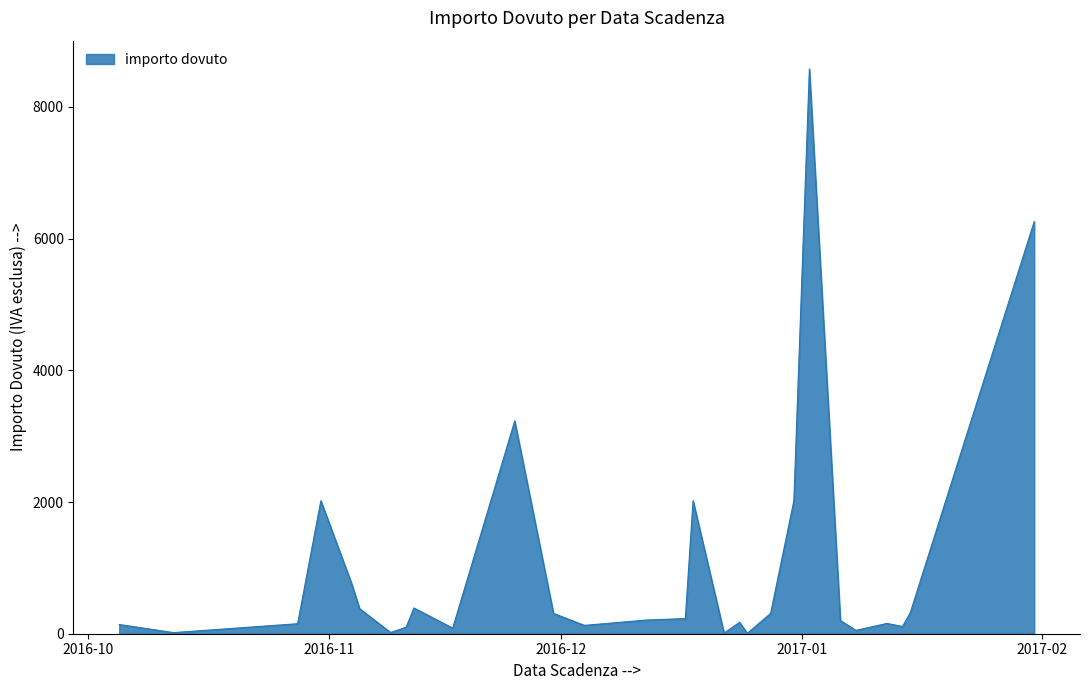

What is the difference between the maximum and minimum values?

8569.7